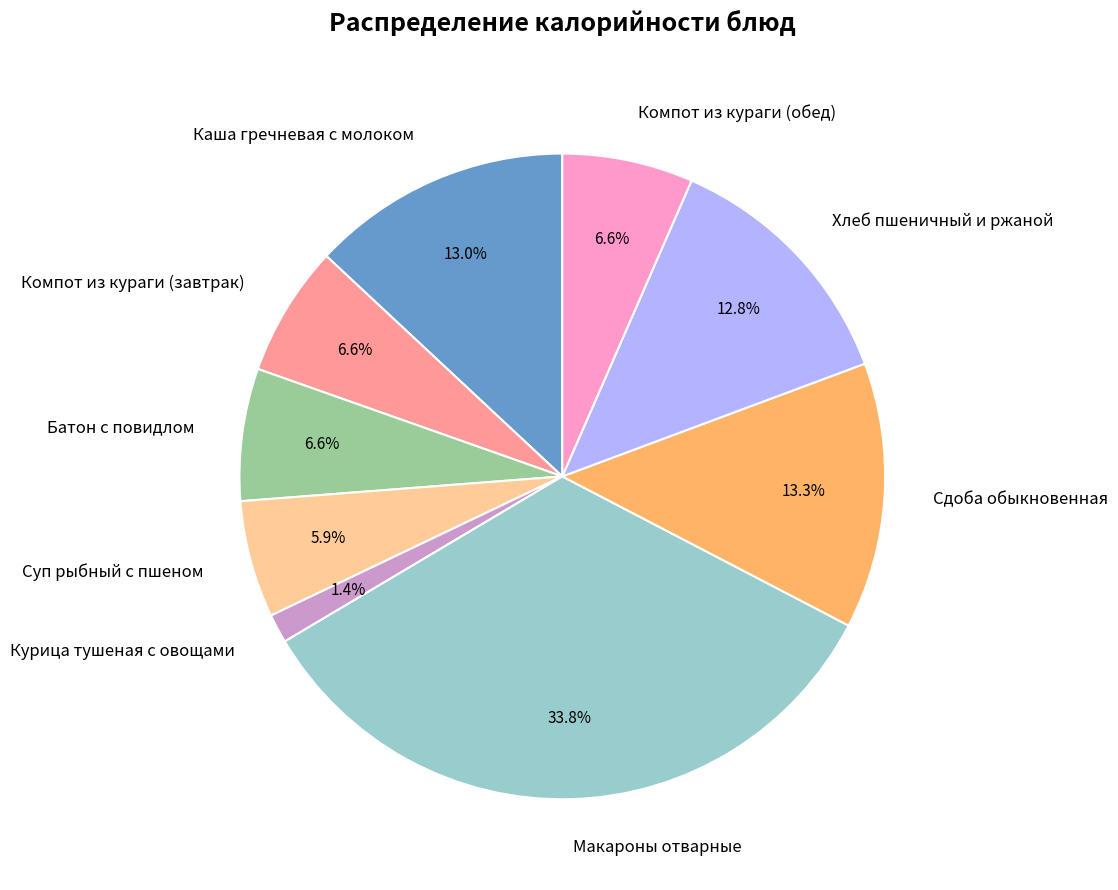

What is the smallest slice in the pie chart?

Курица тушеная с овощами